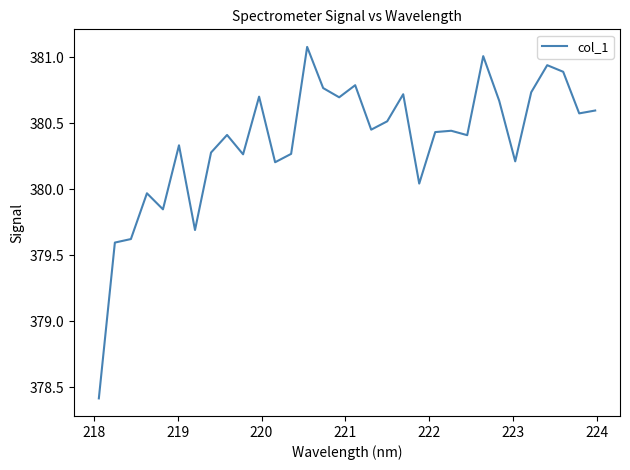

What is the greatest value displayed?

381.1